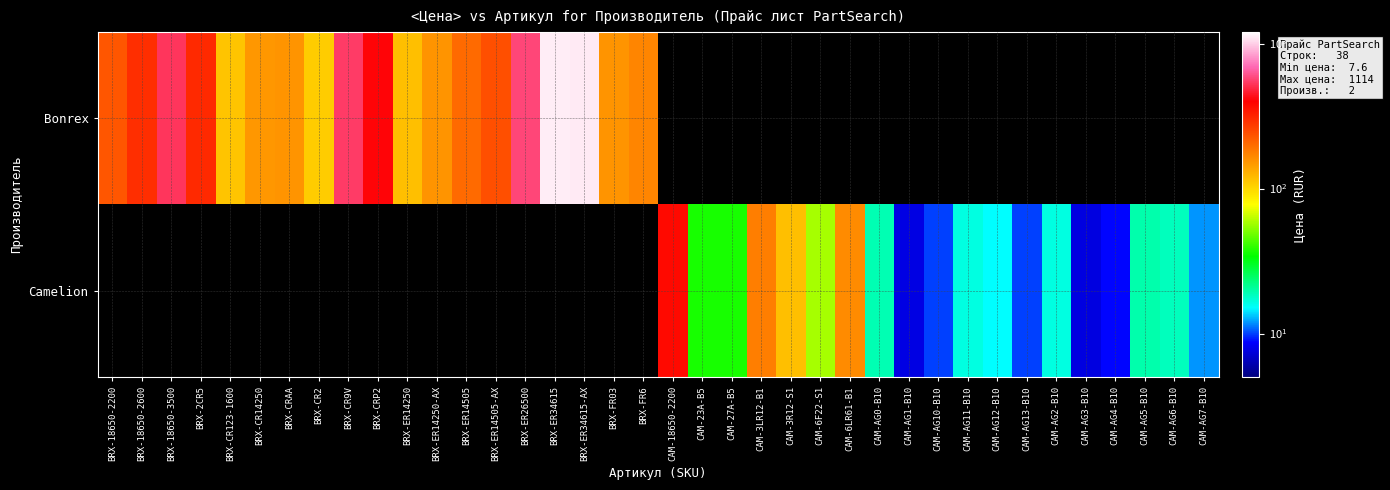

Rank the series by their maximum value, from lowest to highest.

Bonrex, Camelion